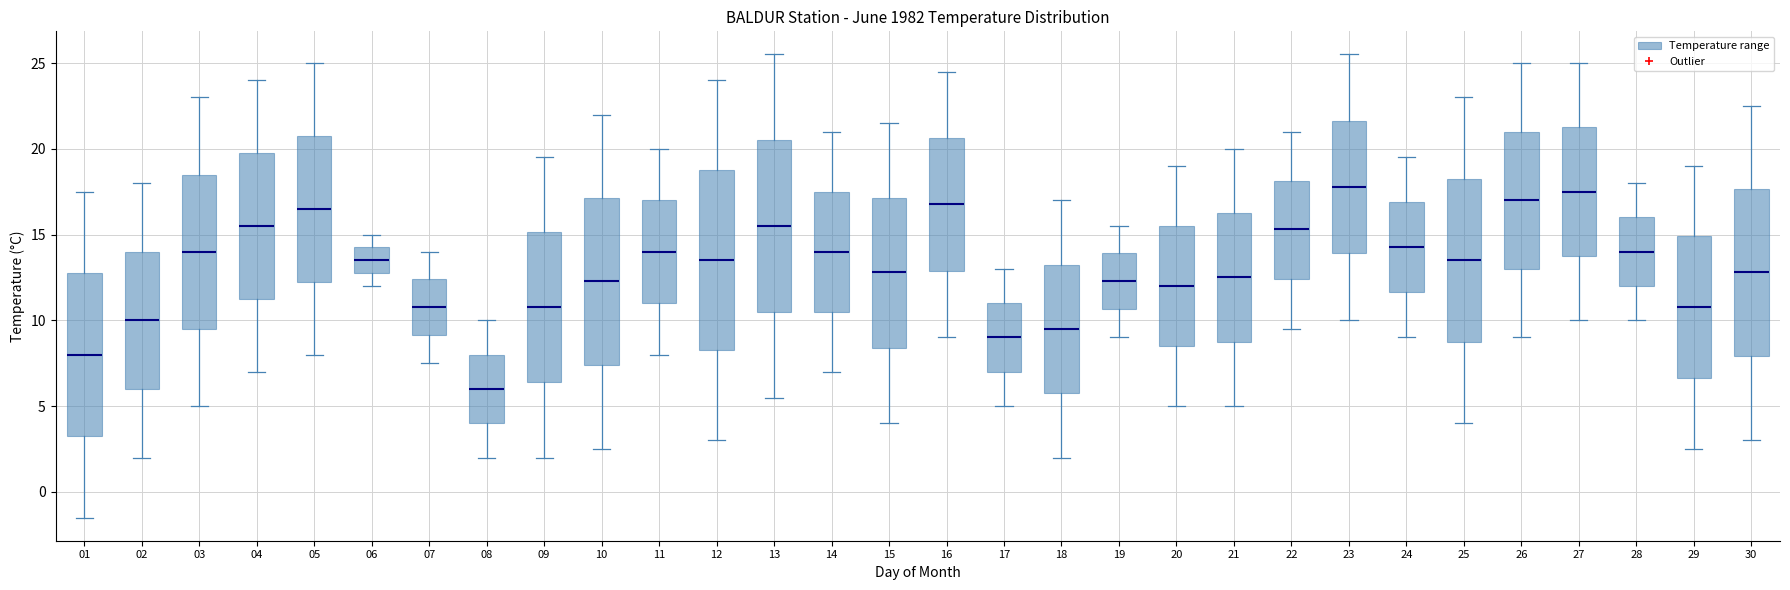

Reading left to right, read every box against the y-axis: the position of its median line, the range the box covers, and the ends of its whiskers. The values are not printed on the chart, so give them approximately, as read against the axis.

01: median 8.0, box 3.5 to 13.0, whiskers -1.5 to 17.5
02: median 10.0, box 6.0 to 14.0, whiskers 2.0 to 18.0
03: median 14.0, box 9.5 to 18.5, whiskers 5.0 to 23.0
04: median 15.5, box 11.5 to 20.0, whiskers 7.0 to 24.0
05: median 16.5, box 12.5 to 21.0, whiskers 8.0 to 25.0
06: median 13.5, box 13.0 to 14.5, whiskers 12.0 to 15.0
07: median 11.0, box 9.0 to 12.5, whiskers 7.5 to 14.0
08: median 6.0, box 4.0 to 8.0, whiskers 2.0 to 10.0
09: median 11.0, box 6.5 to 15.0, whiskers 2.0 to 19.5
10: median 12.5, box 7.5 to 17.0, whiskers 2.5 to 22.0
11: median 14.0, box 11.0 to 17.0, whiskers 8.0 to 20.0
12: median 13.5, box 8.5 to 19.0, whiskers 3.0 to 24.0
13: median 15.5, box 10.5 to 20.5, whiskers 5.5 to 25.5
14: median 14.0, box 10.5 to 17.5, whiskers 7.0 to 21.0
15: median 13.0, box 8.5 to 17.0, whiskers 4.0 to 21.5
16: median 17.0, box 13.0 to 20.5, whiskers 9.0 to 24.5
17: median 9.0, box 7.0 to 11.0, whiskers 5.0 to 13.0
18: median 9.5, box 6.0 to 13.5, whiskers 2.0 to 17.0
19: median 12.5, box 10.5 to 14.0, whiskers 9.0 to 15.5
20: median 12.0, box 8.5 to 15.5, whiskers 5.0 to 19.0
21: median 12.5, box 9.0 to 16.5, whiskers 5.0 to 20.0
22: median 15.5, box 12.5 to 18.0, whiskers 9.5 to 21.0
23: median 18.0, box 14.0 to 21.5, whiskers 10.0 to 25.5
24: median 14.5, box 11.5 to 17.0, whiskers 9.0 to 19.5
25: median 13.5, box 9.0 to 18.5, whiskers 4.0 to 23.0
26: median 17.0, box 13.0 to 21.0, whiskers 9.0 to 25.0
27: median 17.5, box 14.0 to 21.5, whiskers 10.0 to 25.0
28: median 14.0, box 12.0 to 16.0, whiskers 10.0 to 18.0
29: median 11.0, box 6.5 to 15.0, whiskers 2.5 to 19.0
30: median 13.0, box 8.0 to 17.5, whiskers 3.0 to 22.5